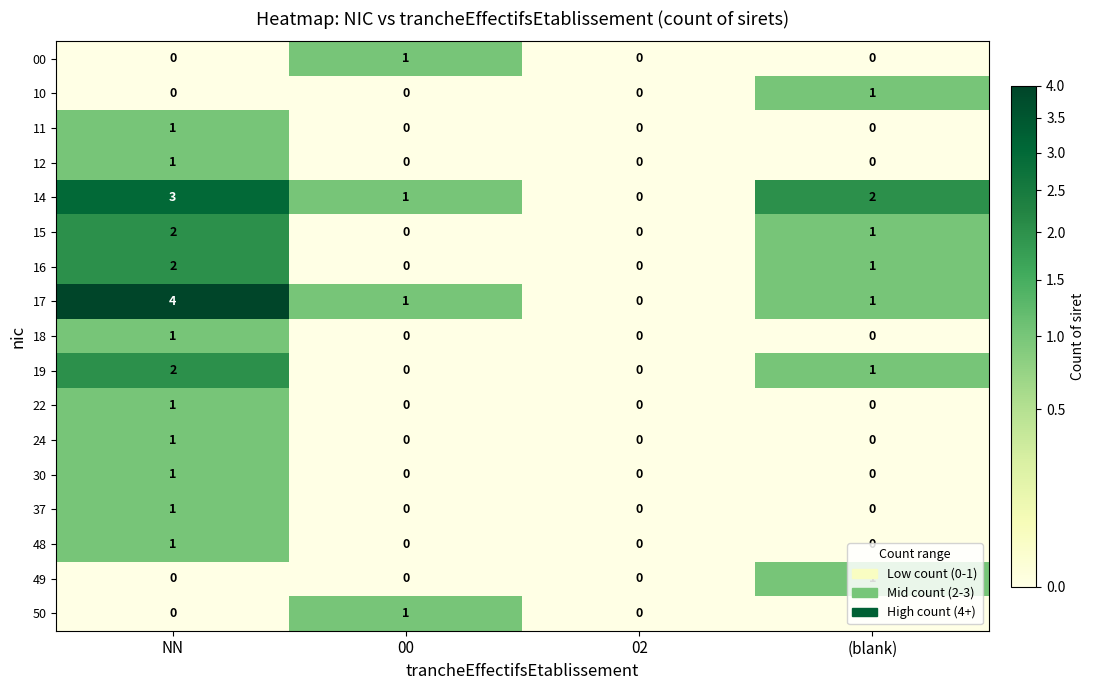

At which label does 14 first exceed 2?

NN